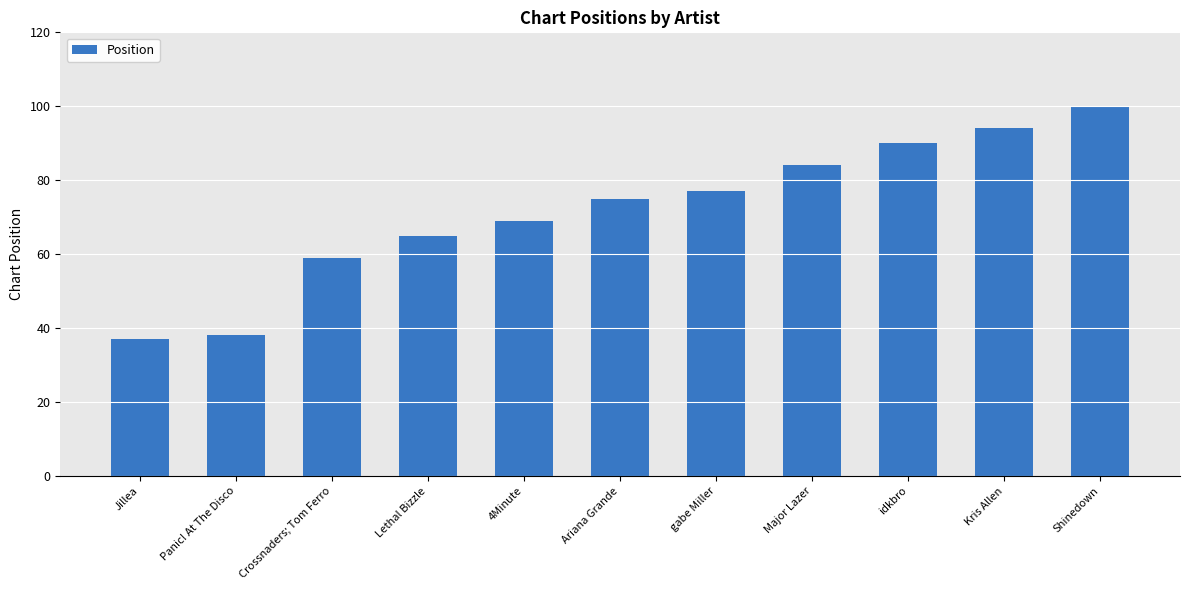

What is the ratio of the value at gabe Miller to the value at Crossnaders; Tom Ferro?

1.3